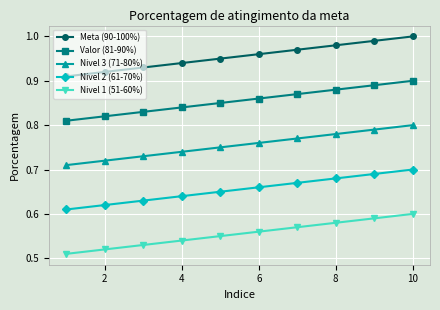

List the series in order of their peak value, lowest first.

Nivel 1 (51-60%), Nivel 2 (61-70%), Nivel 3 (71-80%), Valor (81-90%), Meta (90-100%)